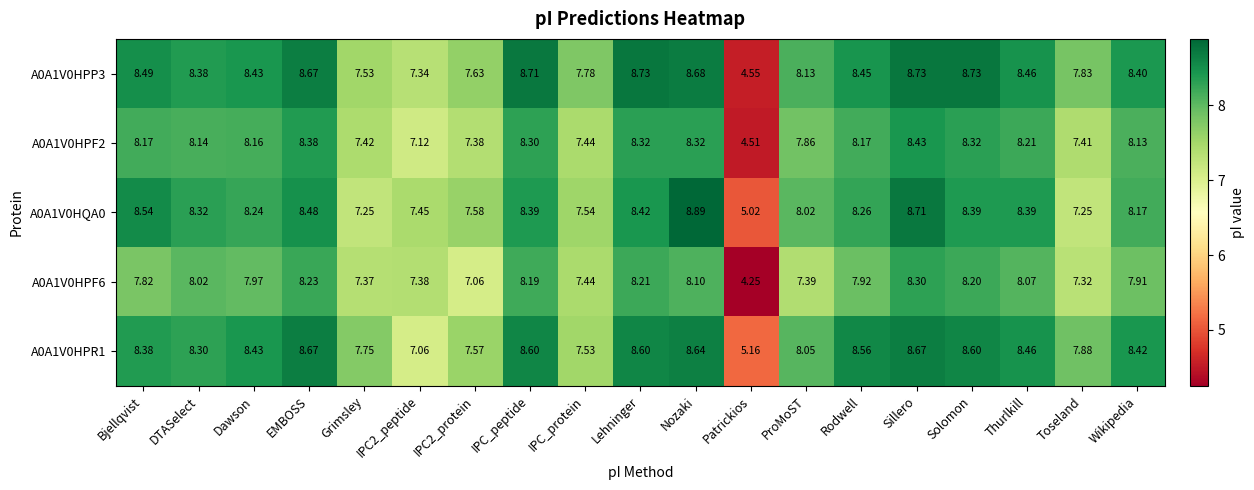

At which category does the chart reach its minimum across all series?

Patrickios